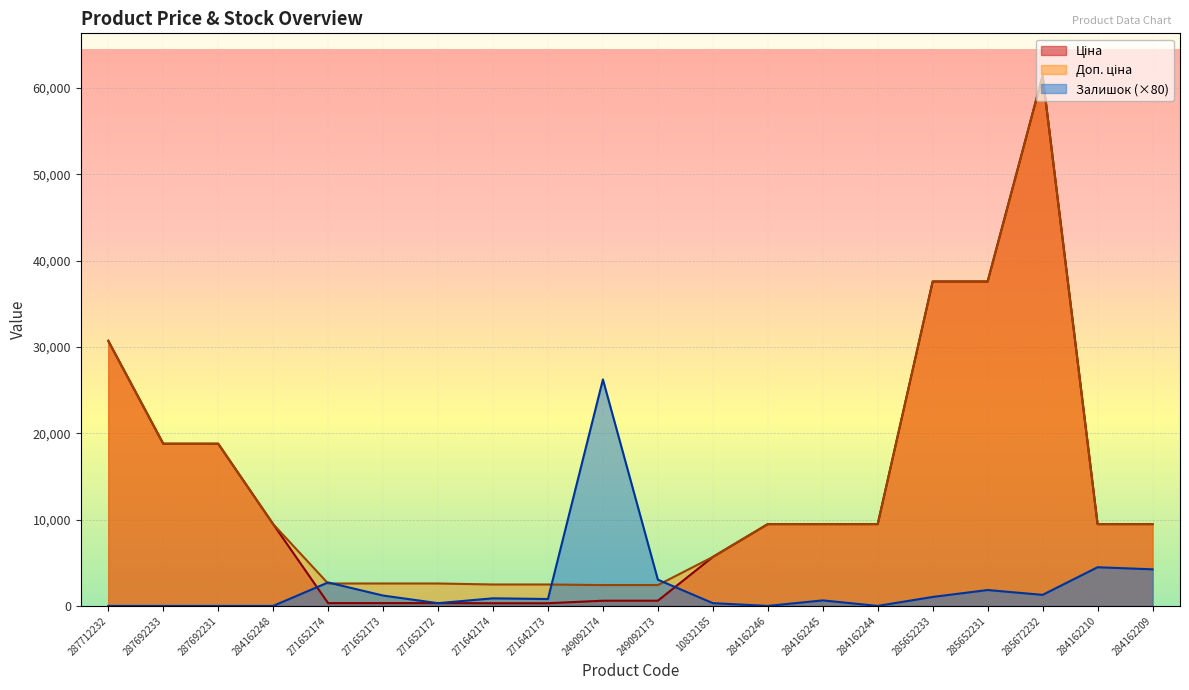

What is the label of the 2nd point from the right?

284162210